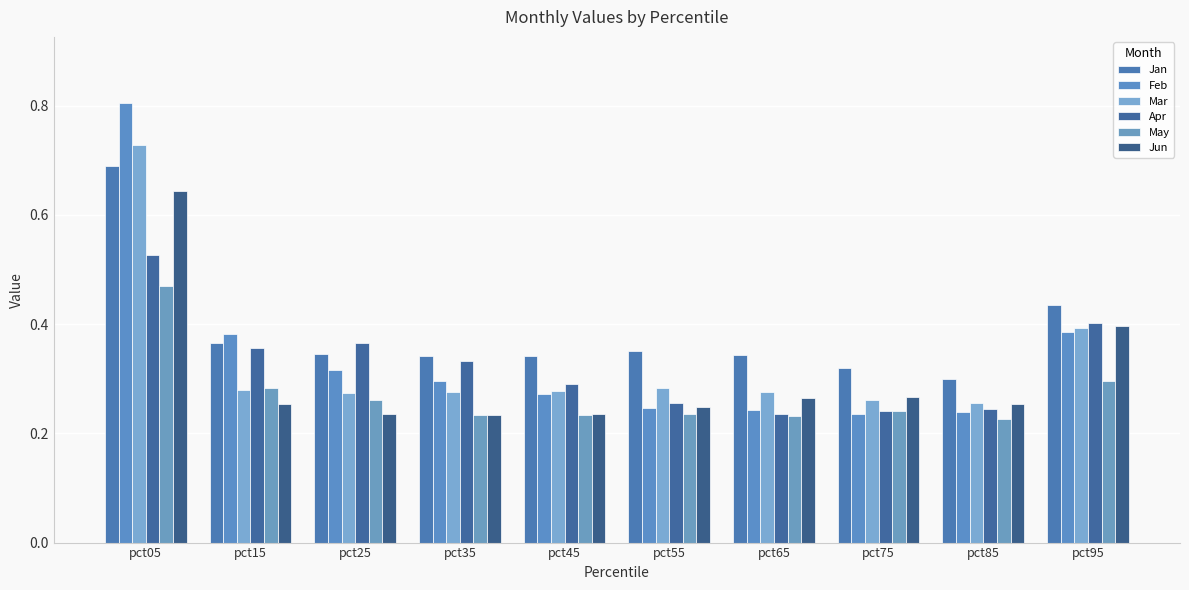

Which label corresponds to the largest value in the chart?

pct05